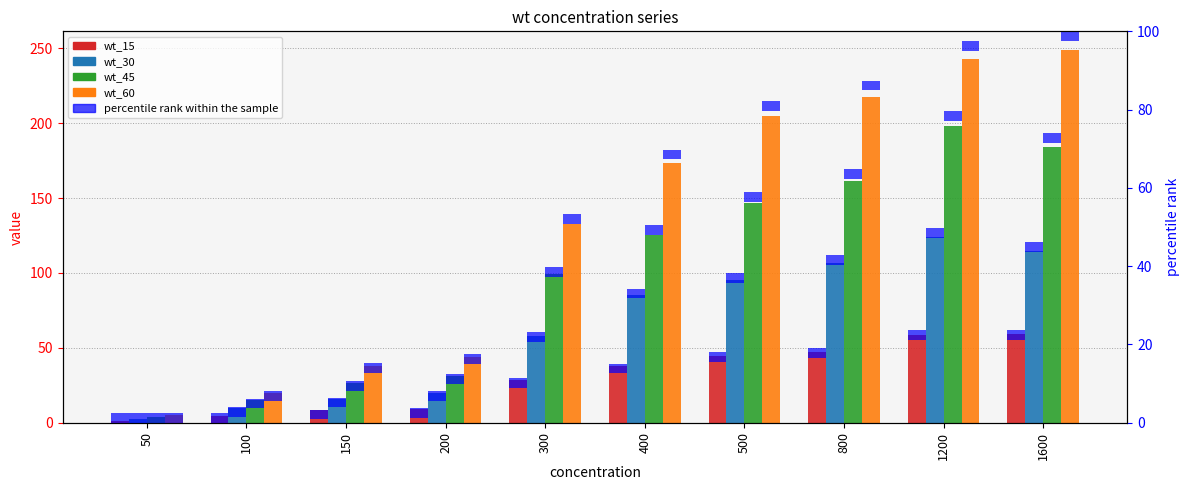

How many distinct data groups are displayed?

4